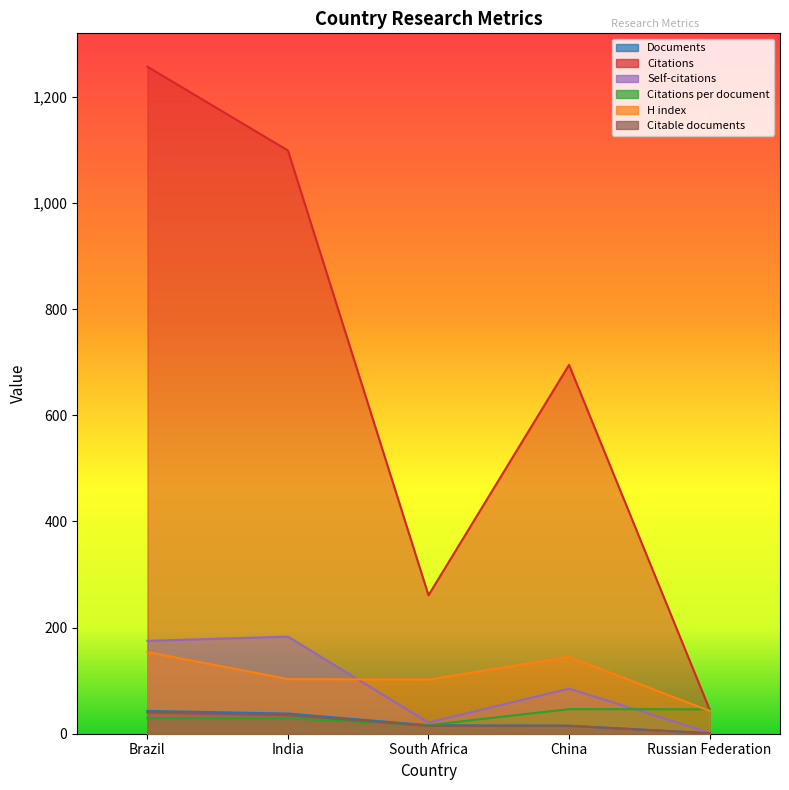

Rank the series at Brazil from lowest to highest value.

Citations per document, Citable documents, Documents, H index, Self-citations, Citations